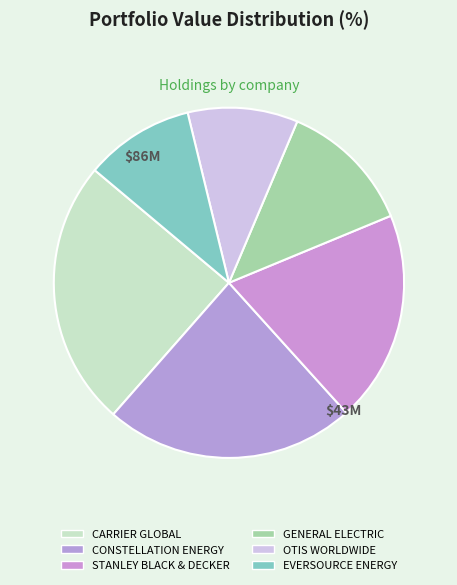

How many segments does this pie chart have?

6